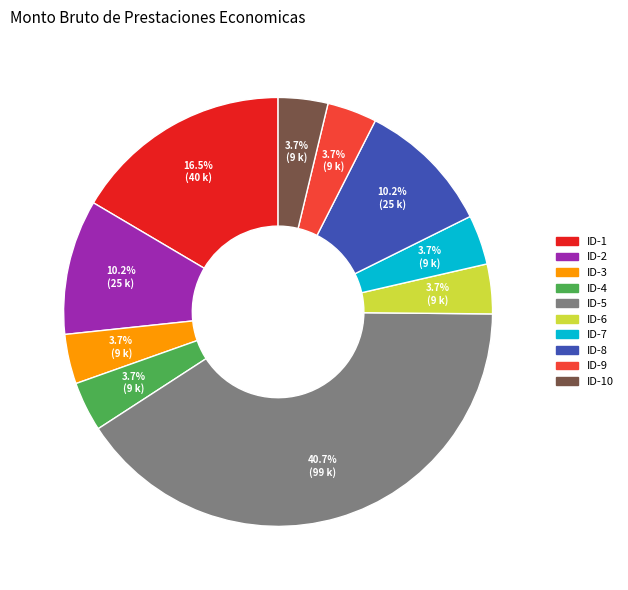

Is there a majority slice in this chart?

No